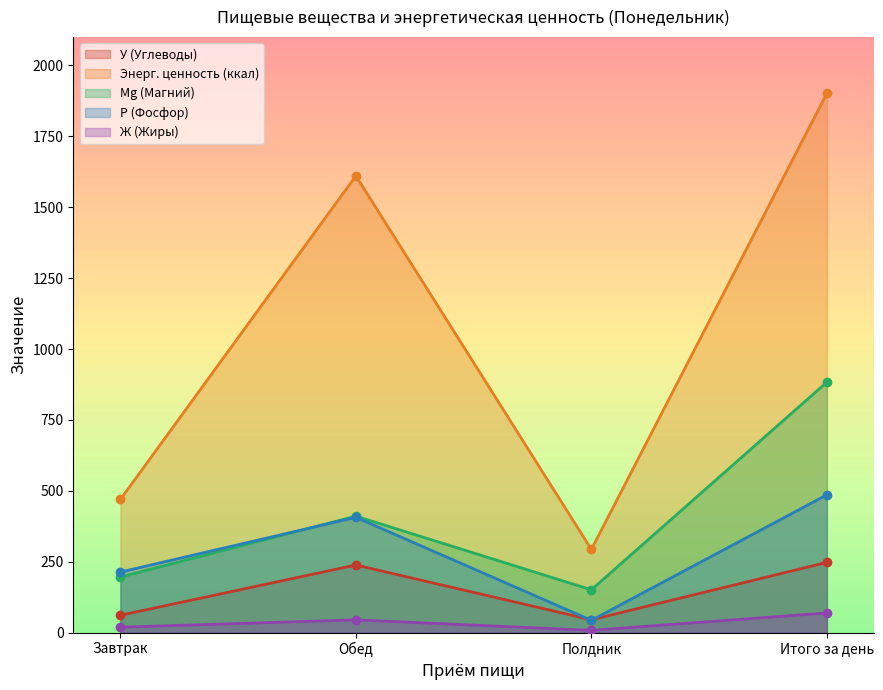

Which has a higher value, Полдник or Итого за день?

Итого за день